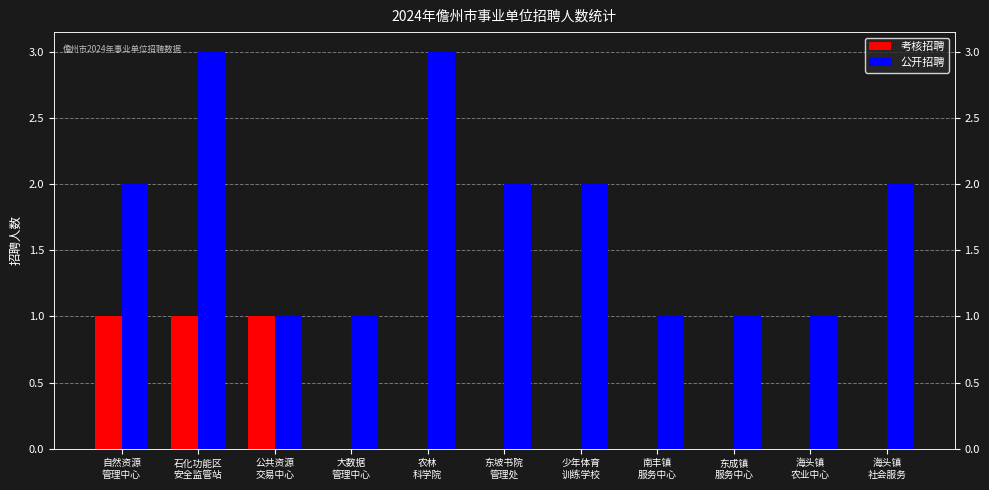

What is the approximate value of 公开招聘 at 农林
科学院?

3